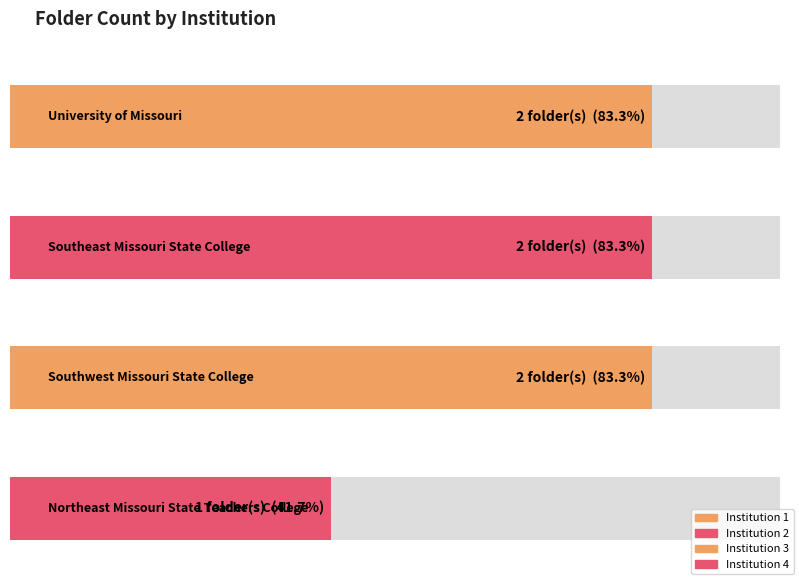

The value at University of Missouri is 1. True or false?

False